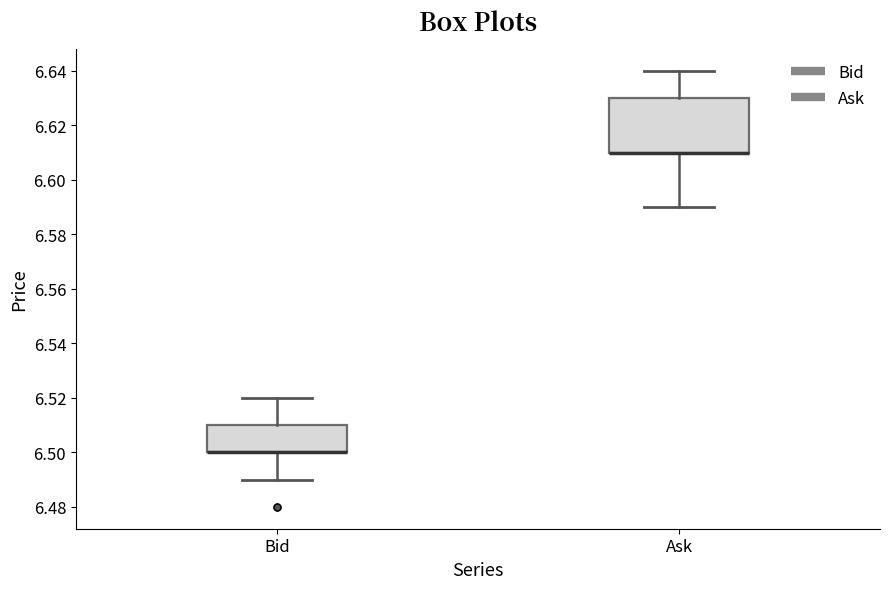

Comparing the boxes themselves (not the whiskers), which one is the tallest?

Ask